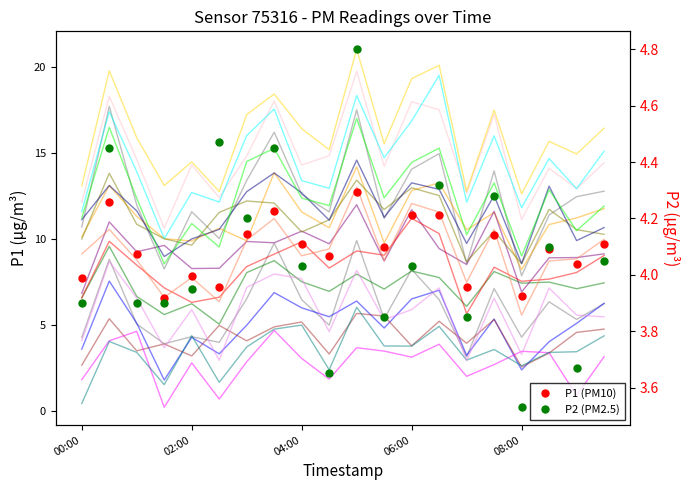

Does the chart have visible grid lines?

No